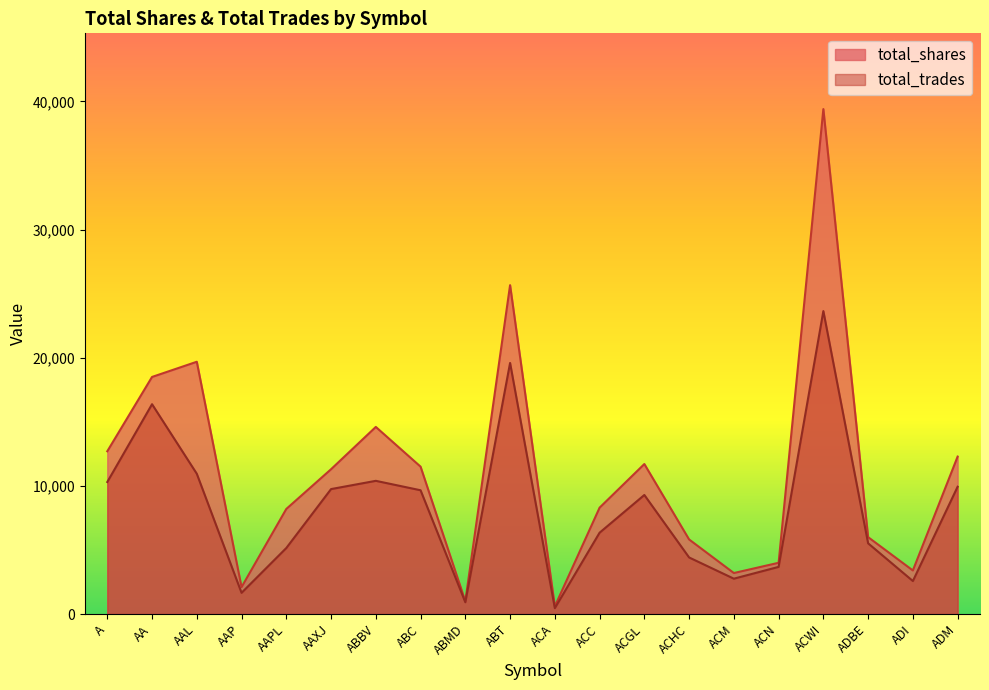

What is the value of the total_trades point at the 5th from the left?

5151.3